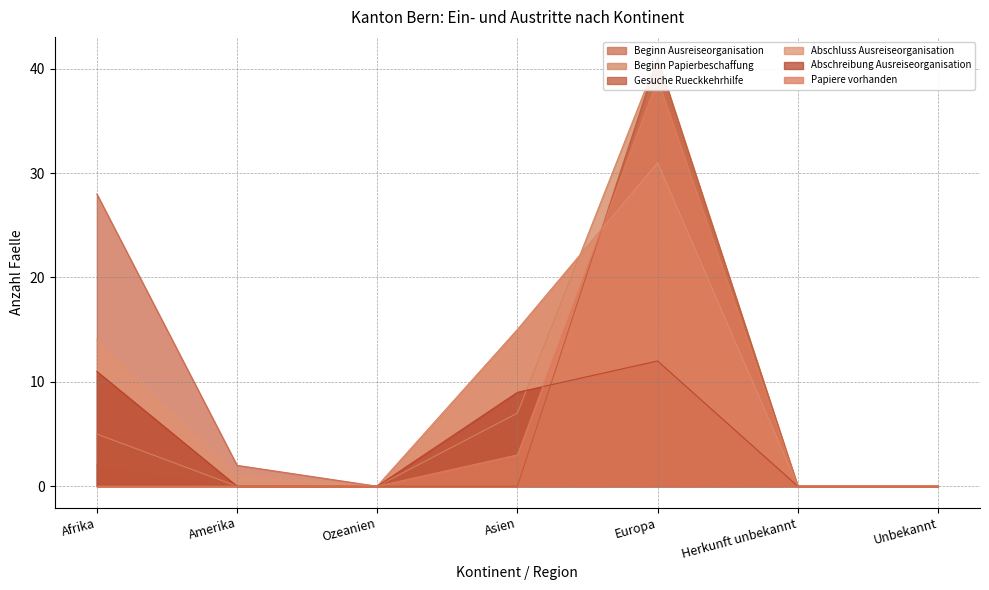

Does the chart display data point markers on the line(s)?

No